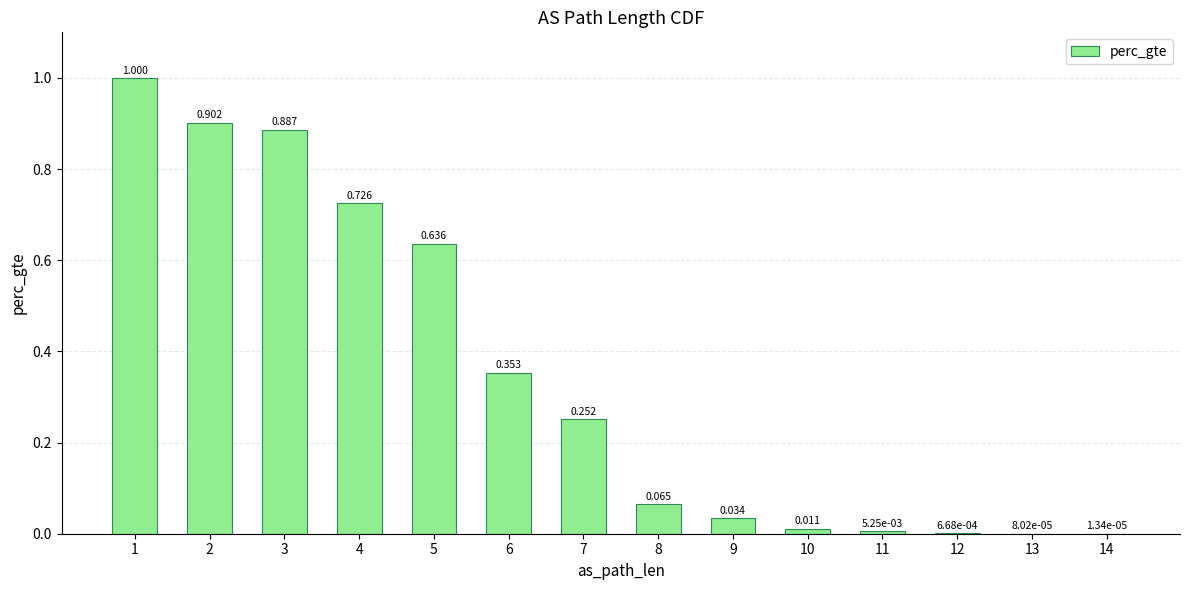

Between 12 and 9, which is larger?

9